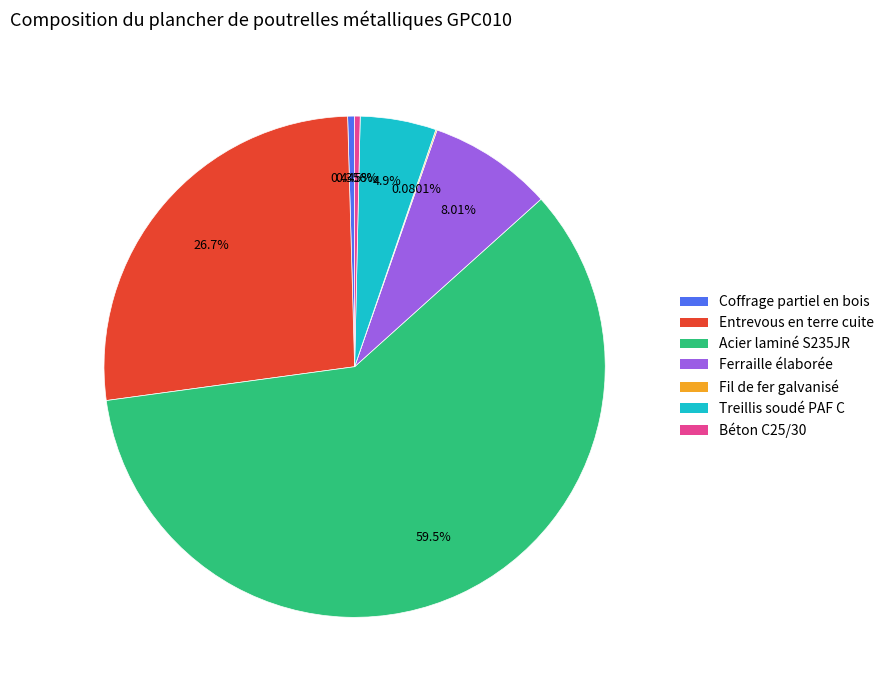

What is the majority slice?

Acier laminé S235JR